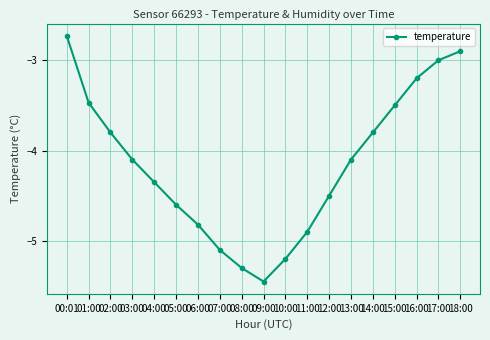

True or false: the data shows -4.9 at 15:00.

False